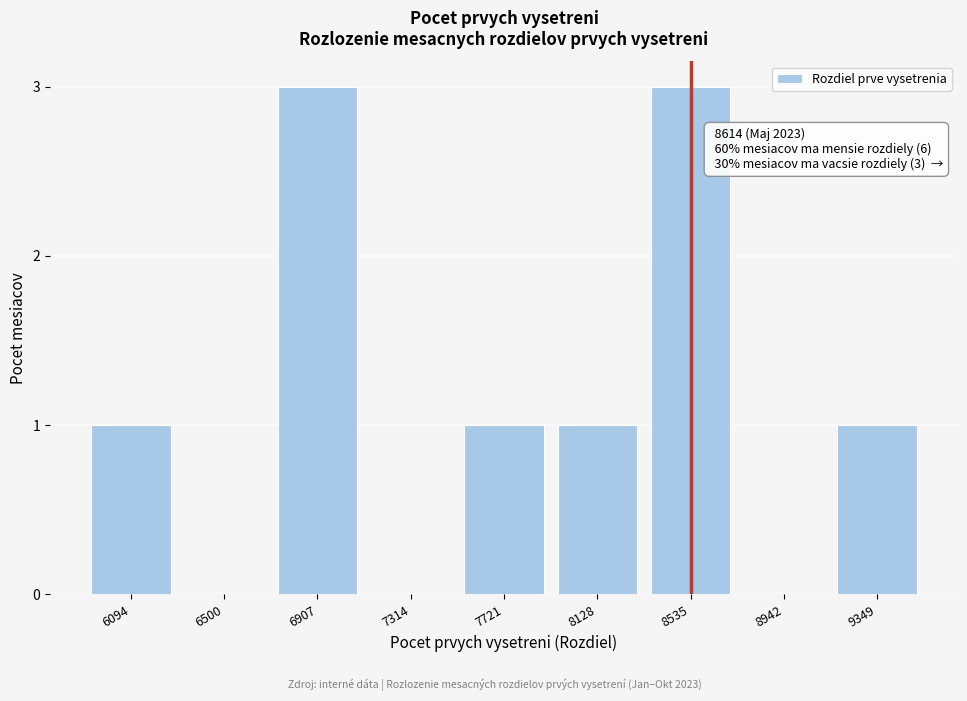

Reading left to right, what are all the values shown in this chart?

6094=1	6500=0	6907=3	7314=0	7721=1	8128=1	8535=3	8942=0	9349=1